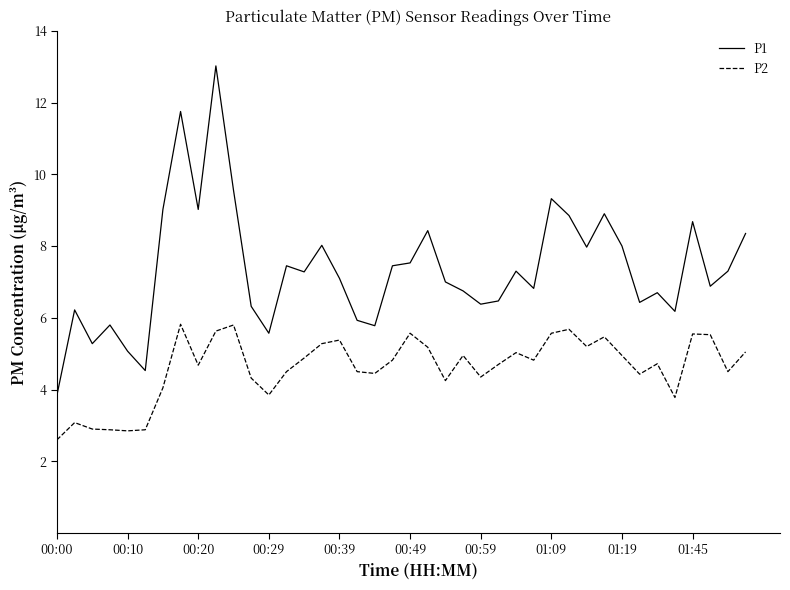

True or false: P2 and P1 cross at least once.

False